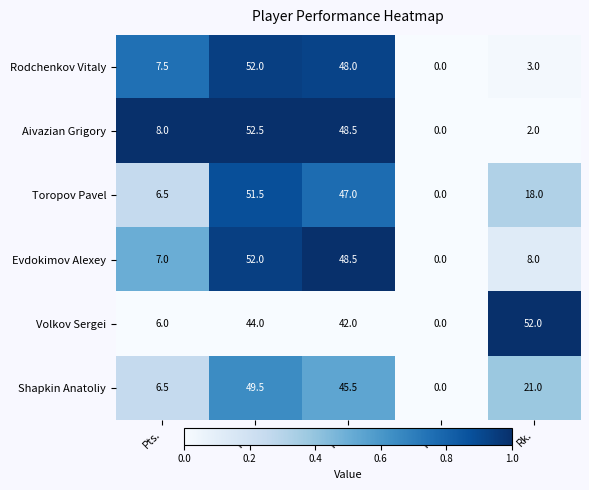

The Rodchenkov Vitaly series shows 1.1 at Rk.. True or false?

False